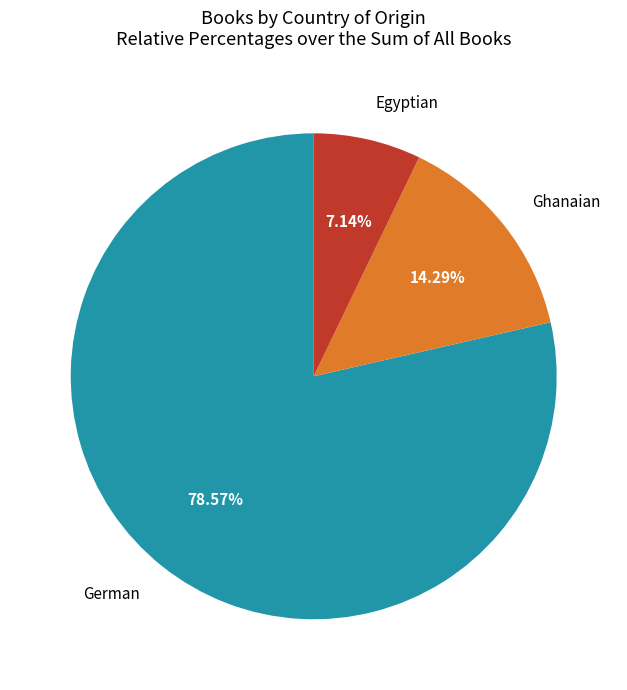

How many slices are in this pie chart?

3